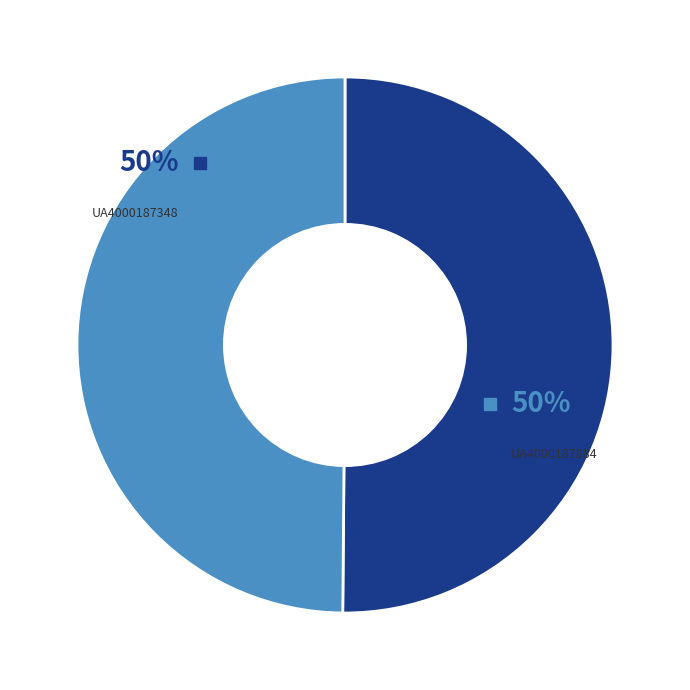

Count the number of slices in the pie.

2